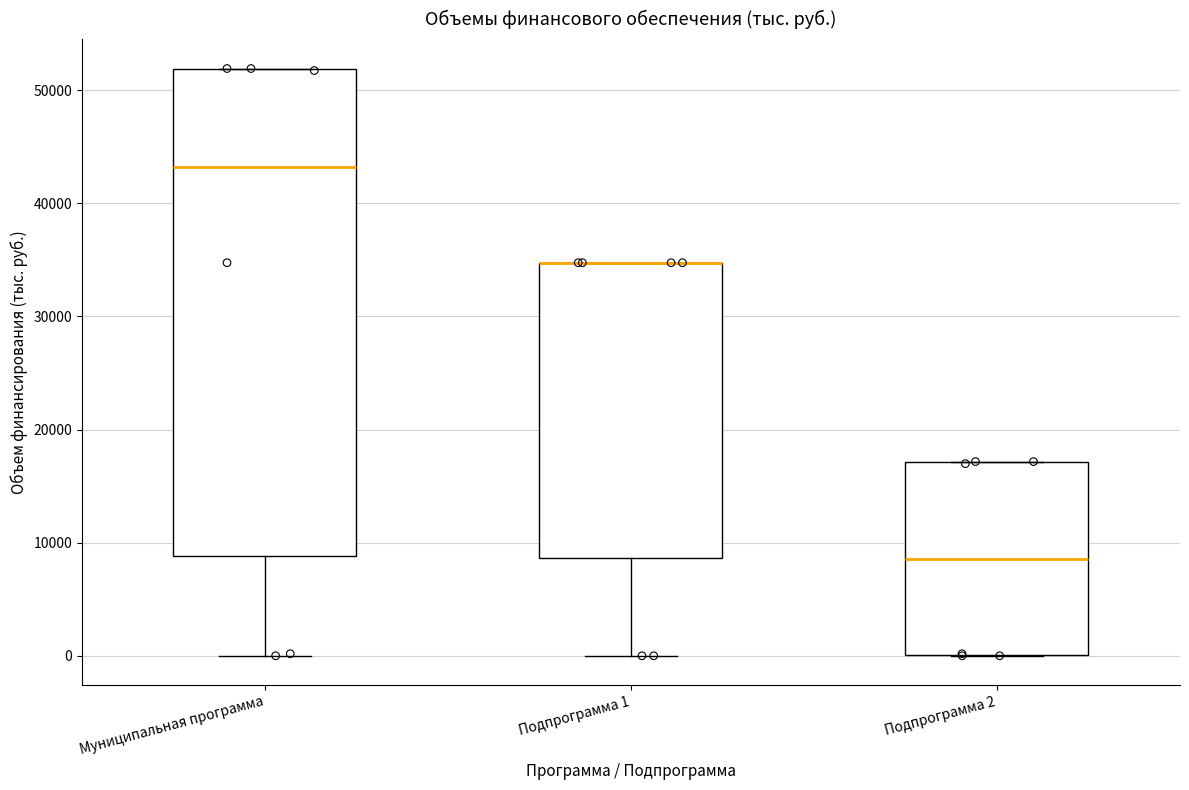

Which box is the tallest, from its lower edge to its upper edge?

Муниципальная программа